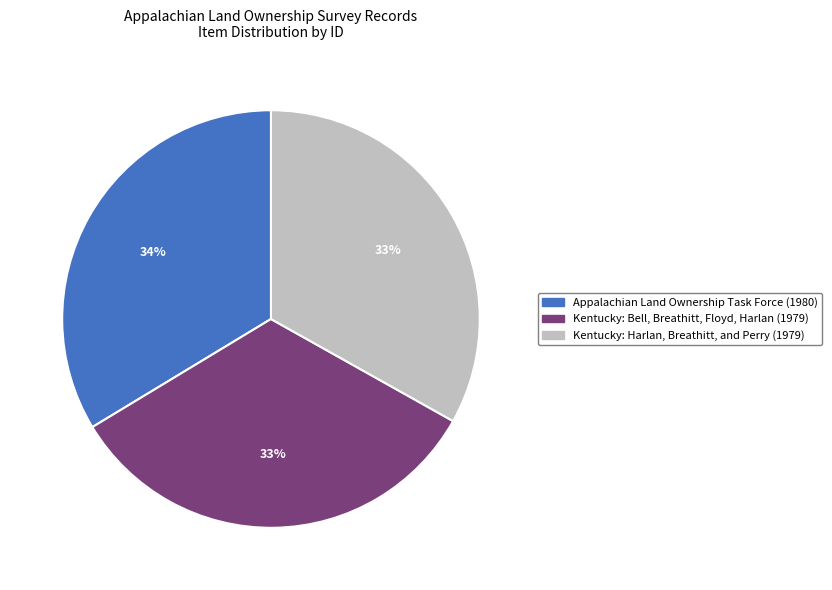

To the nearest percent, what is the difference between the Kentucky: Harlan, Breathitt, and Perry (1979) and Appalachian Land Ownership Task Force (1980) slice percentages?

1%